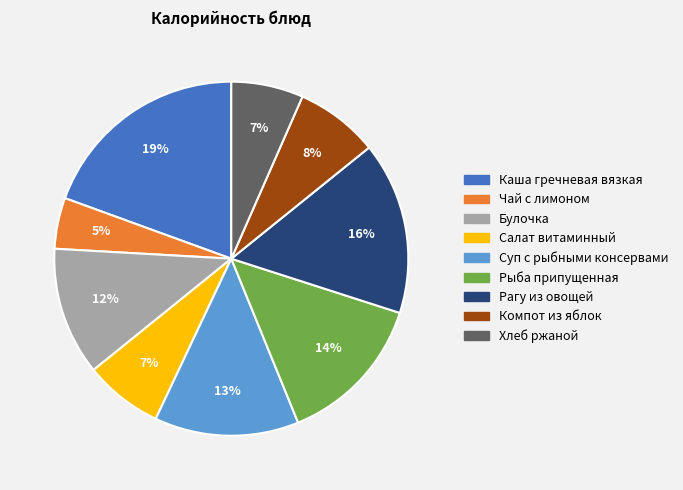

Is the sum of Хлеб ржаной and Рагу из овощей greater than half?

No